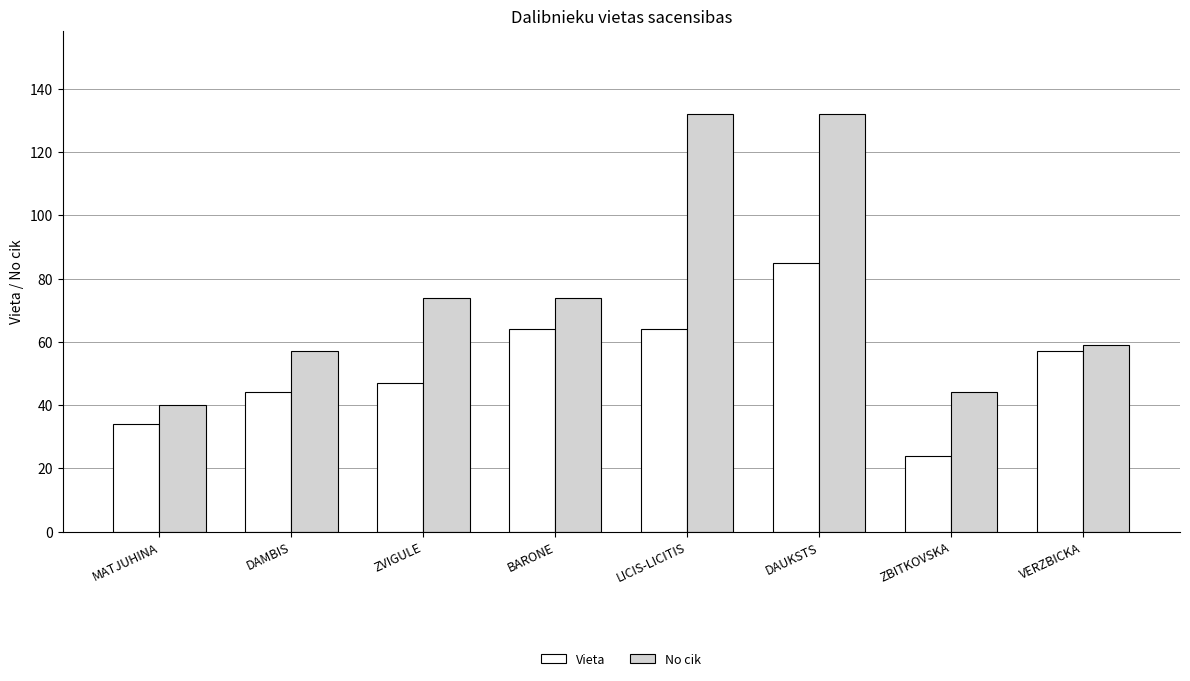

What is the lowest value of the No cik series?

40